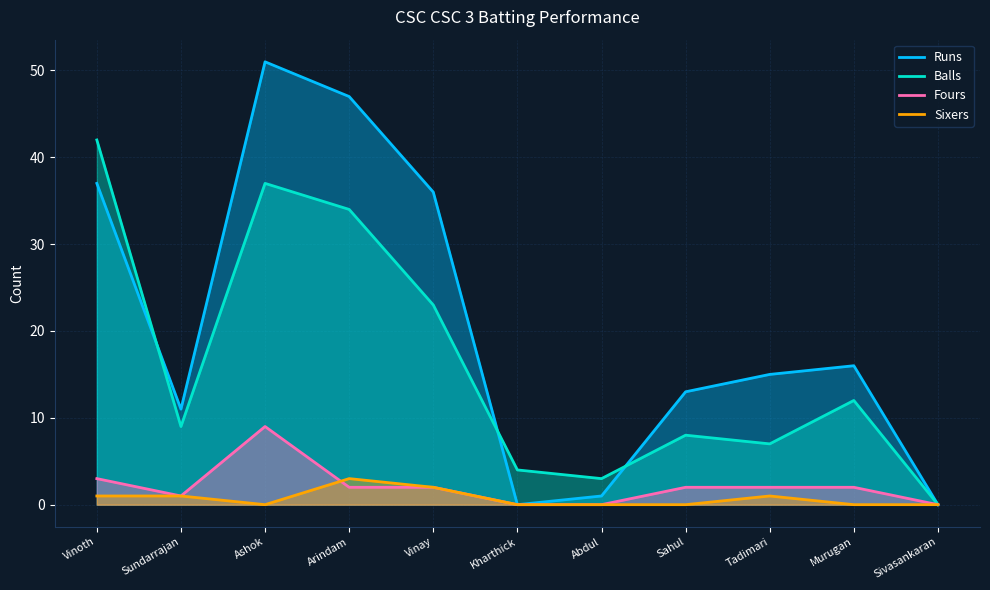

At which label does Fours reach its peak?

Ashok